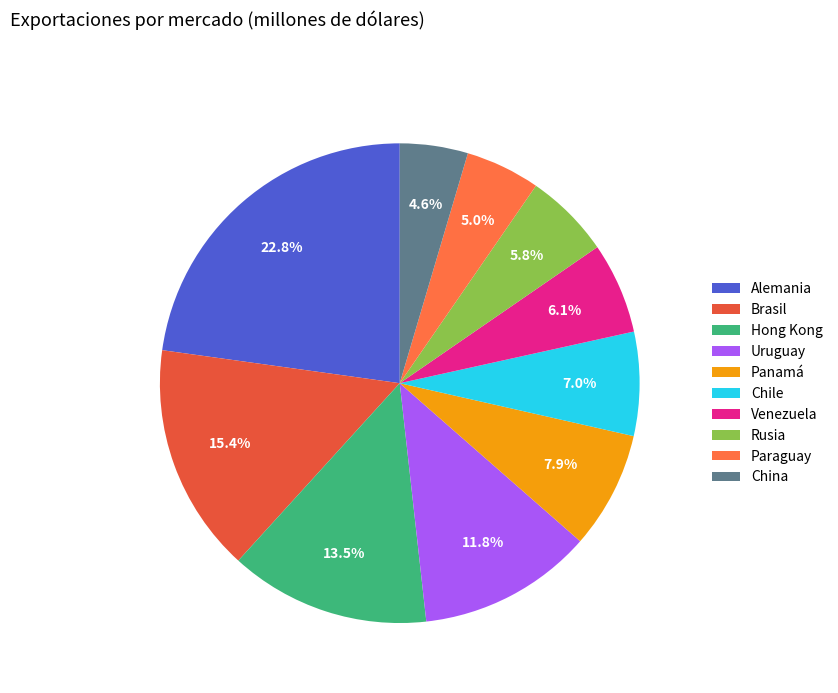

The Chile slice represents 1% of the pie. True or false?

False